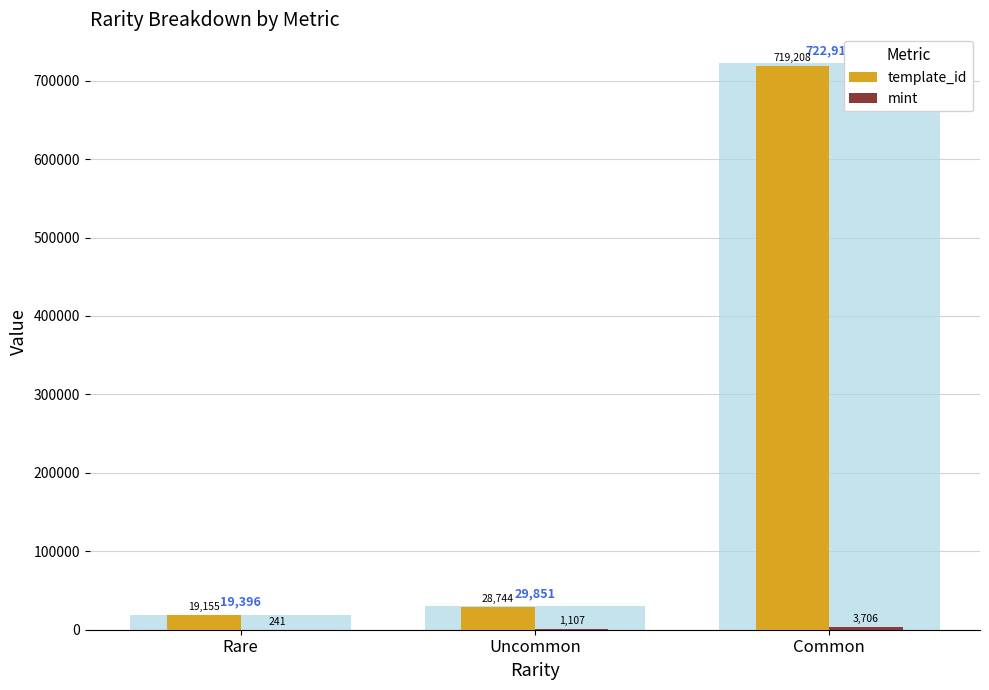

What are all the series names shown in the legend?

template_id, mint